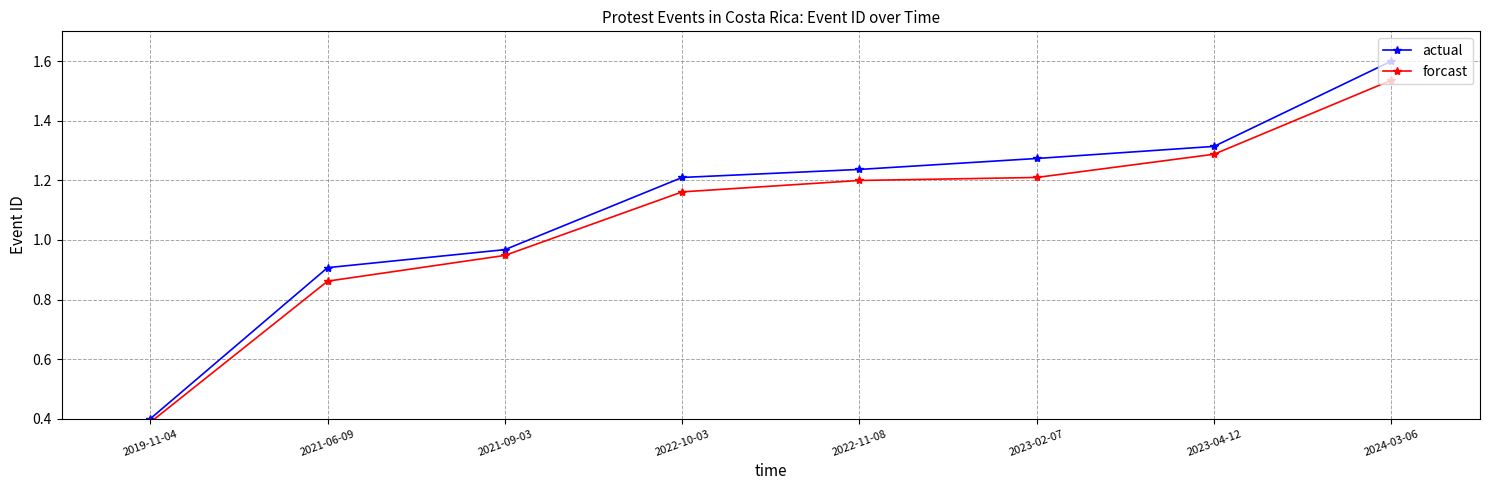

What is the label of the 3rd point from the right?

2023-02-07